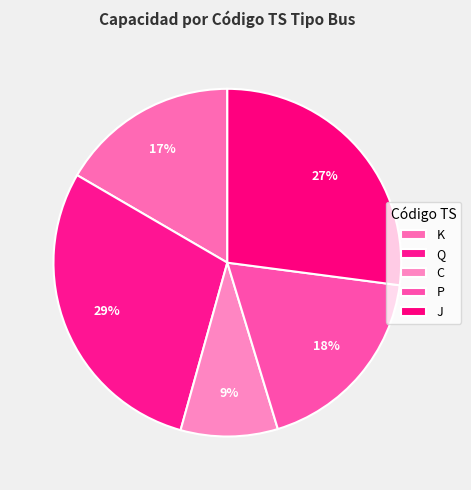

Is J the majority of the pie?

No